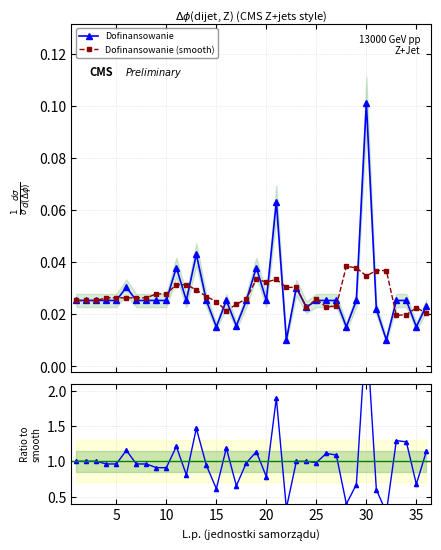

Rank the series by their maximum value, from lowest to highest.

Dofinansowanie (smooth), Dofinansowanie